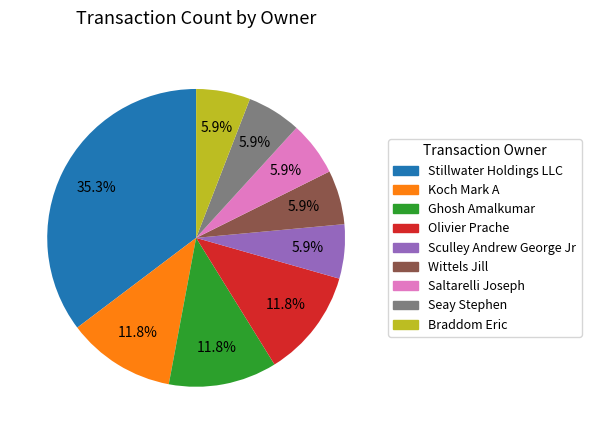

Does any single category account for the majority?

No